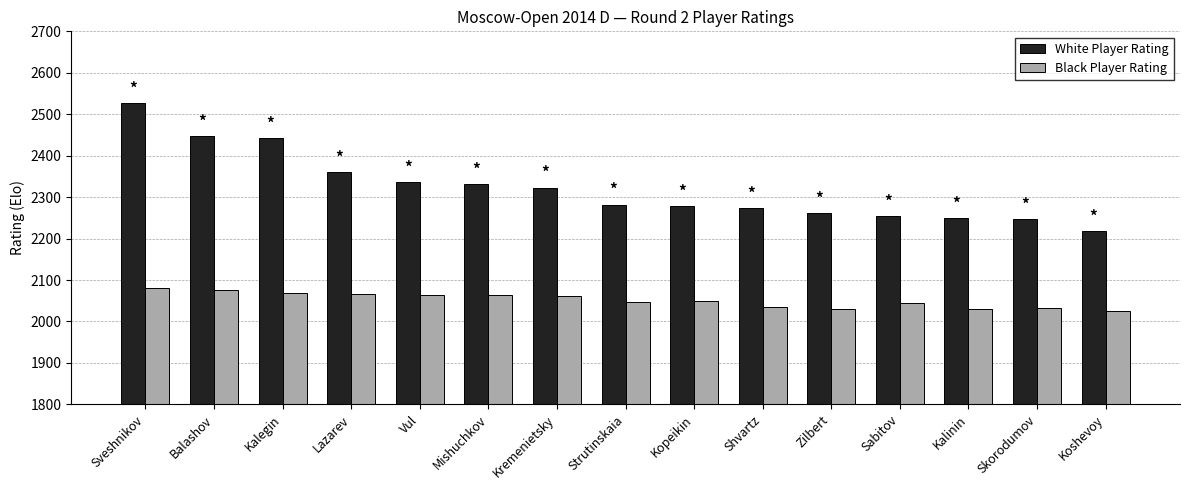

What is the sum of the Black Player Rating values at Zilbert and Sveshnikov?

4112